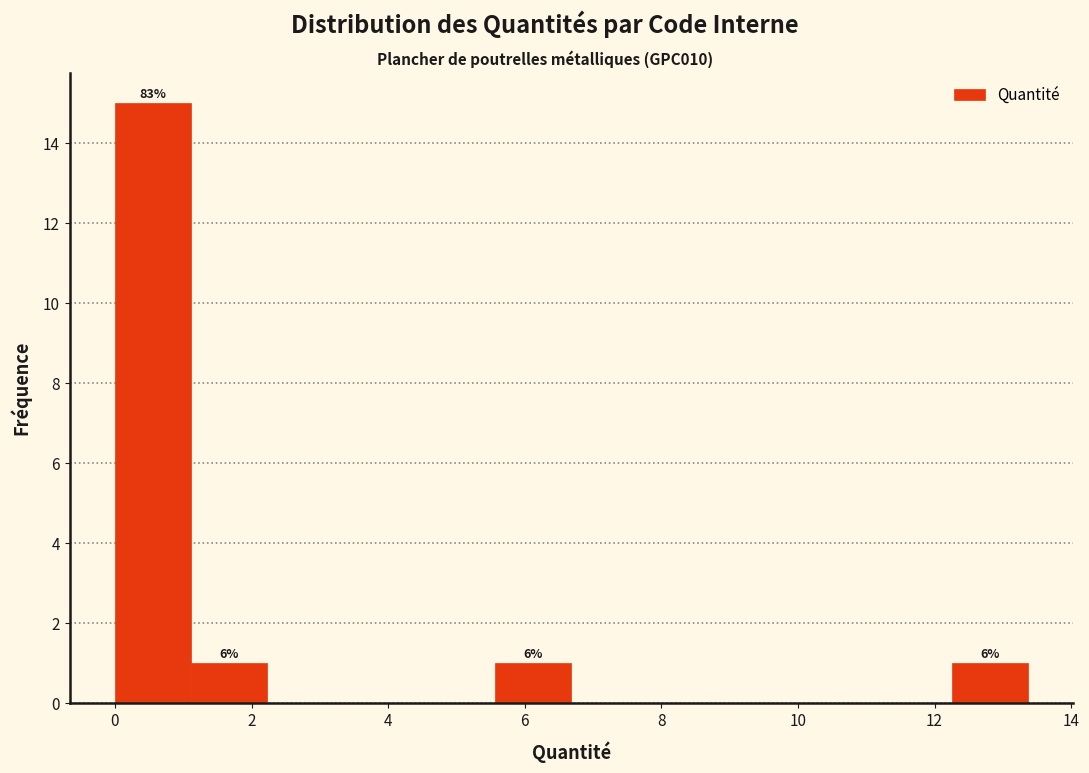

Which range on the x-axis has the tallest bar?

0.0 to 1.2